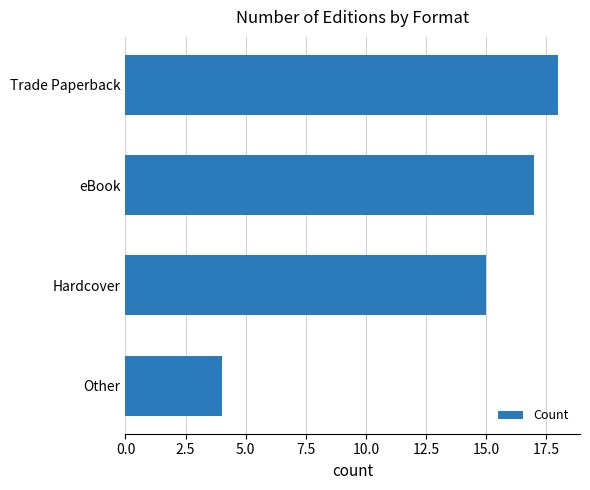

Rank the categories by value from lowest to highest.

Other, Hardcover, eBook, Trade Paperback